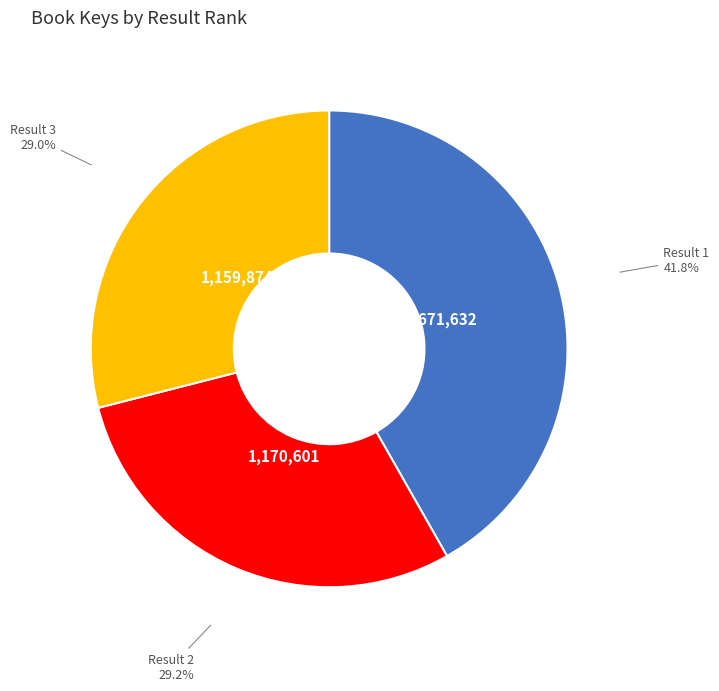

How many slices are in this pie chart?

3